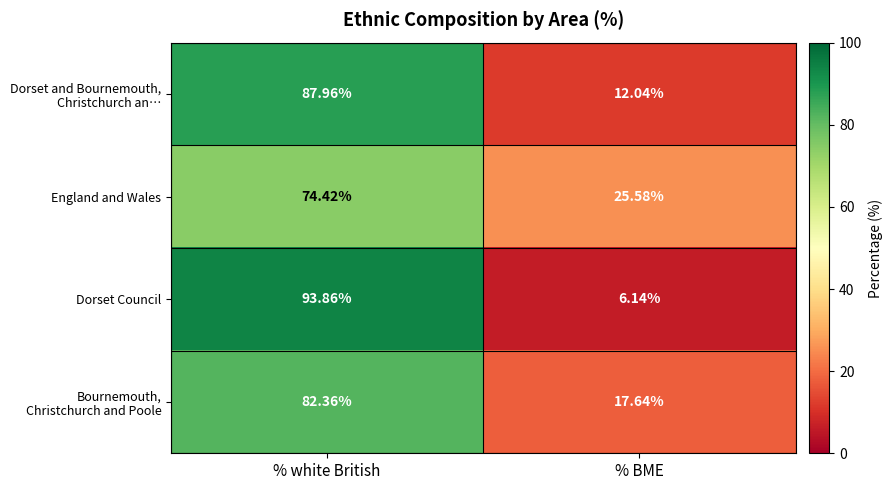

What is the spread (max minus min) of values at % white British?

19.4